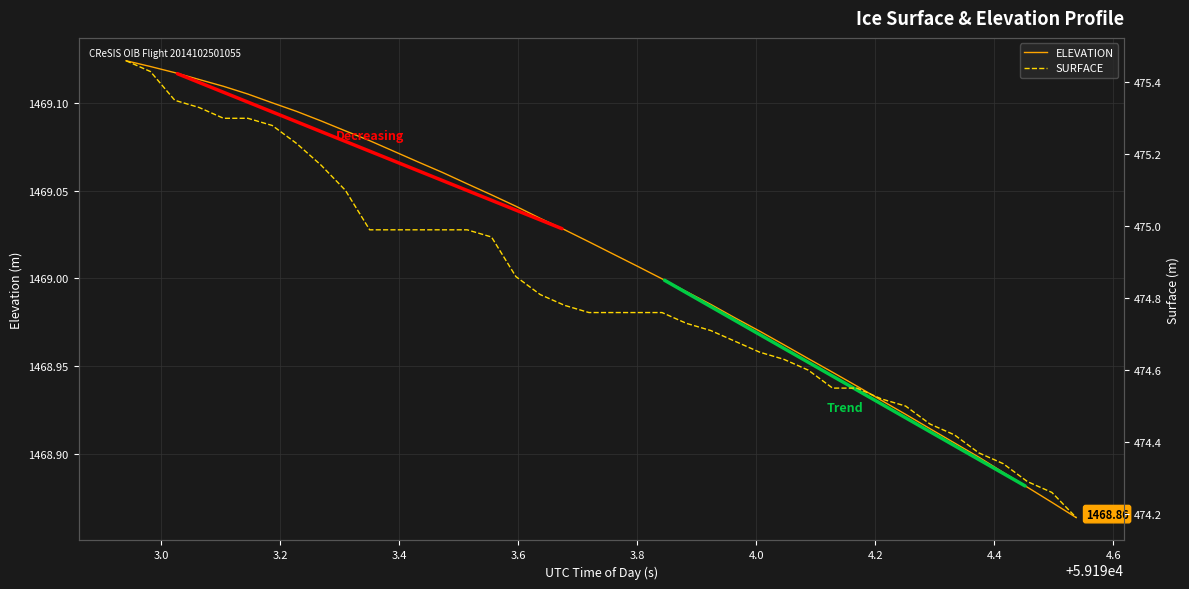

What is the sum of all ELEVATION values?

58760.4